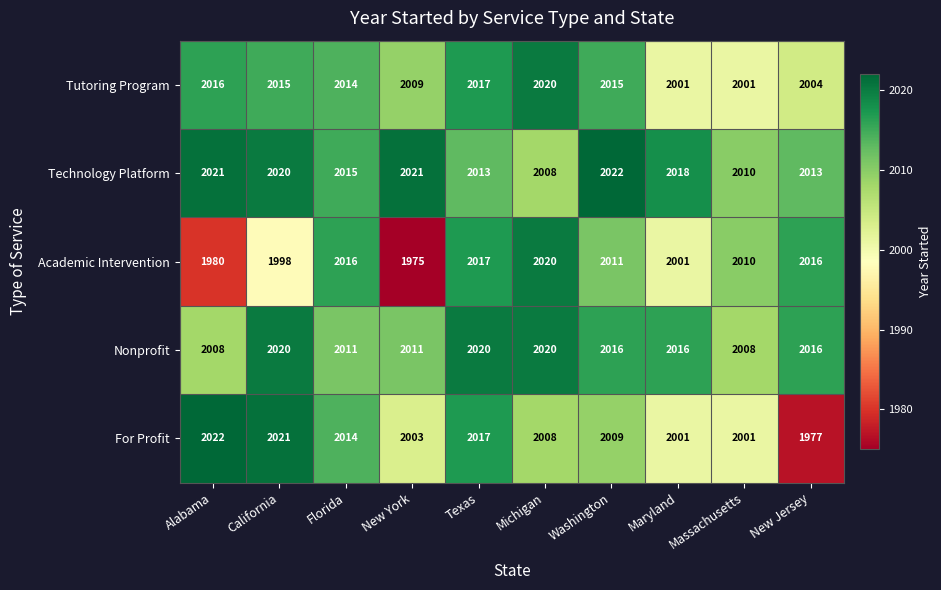

How many categories are shown in the chart?

10